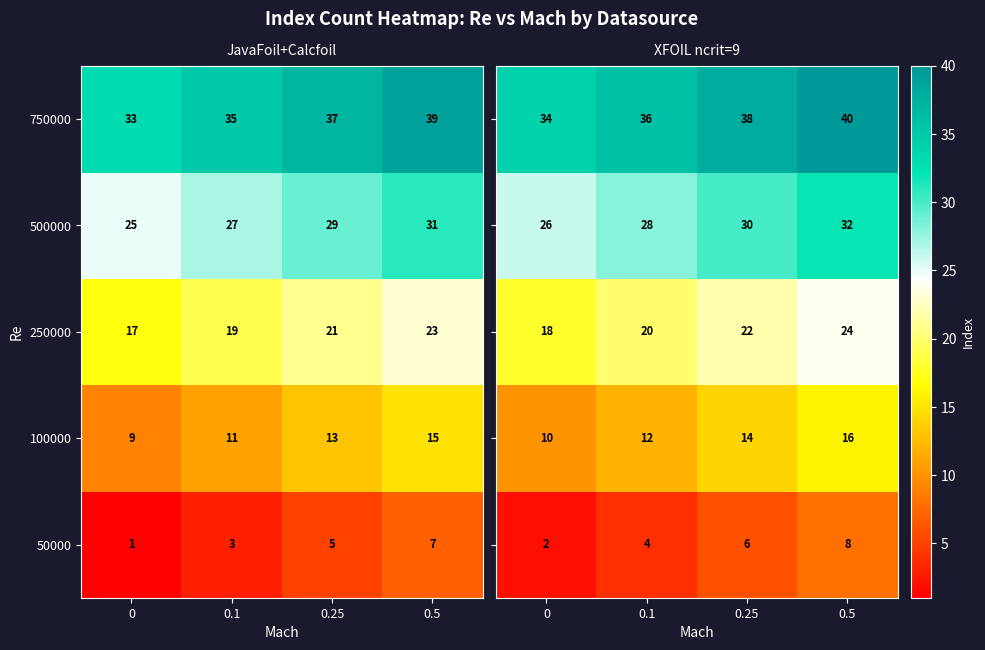

At which category is the sum across all series the highest?

0.5